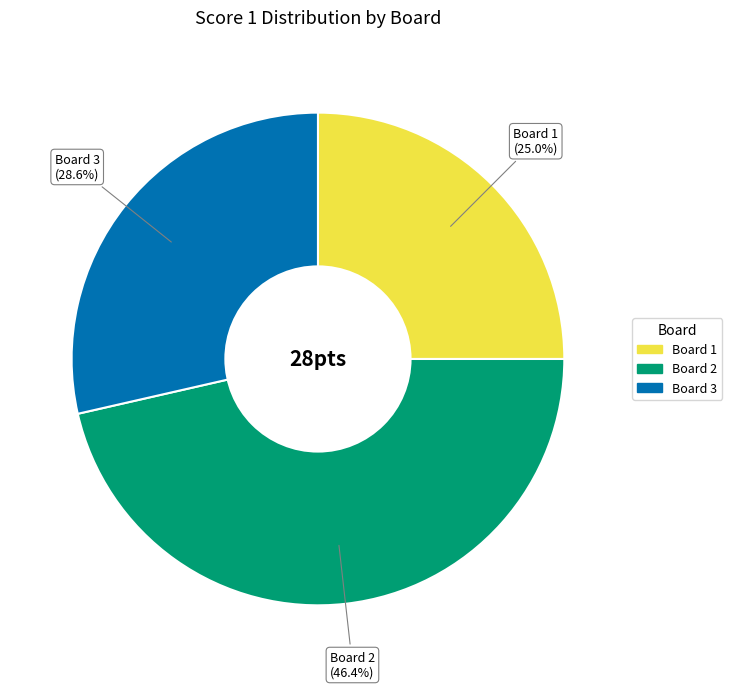

How many slices are in this pie chart?

3